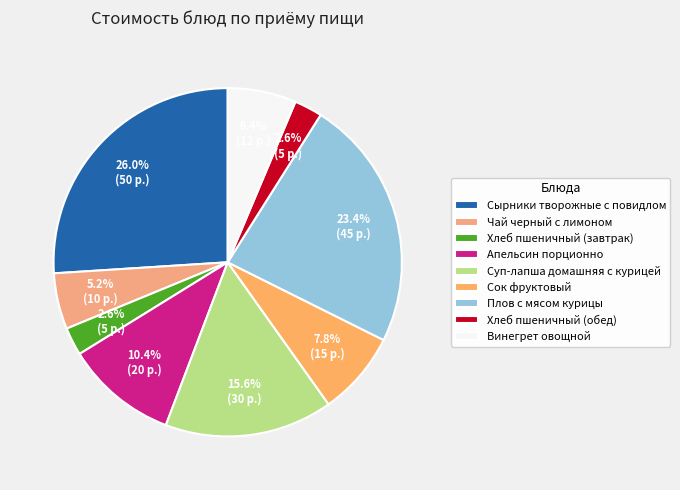

Does Хлеб пшеничный (завтрак) account for over 50% of the chart?

No